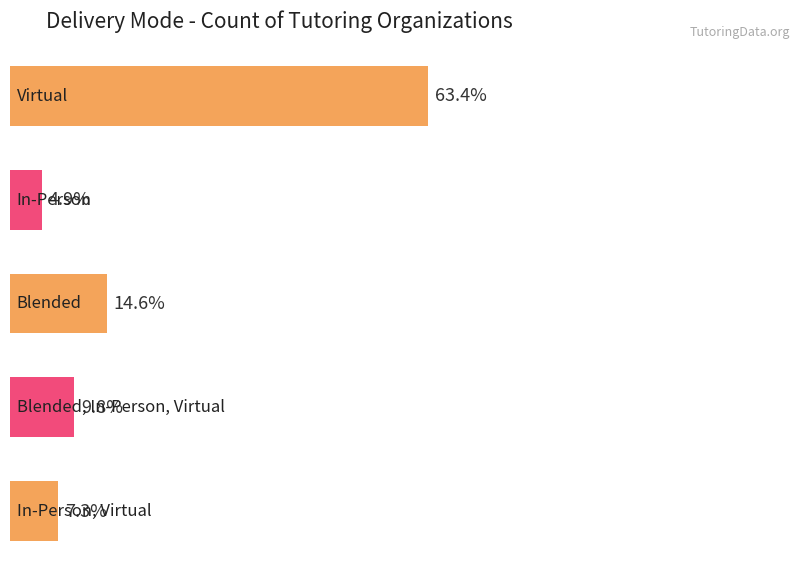

The value at Blended is 9. True or false?

False